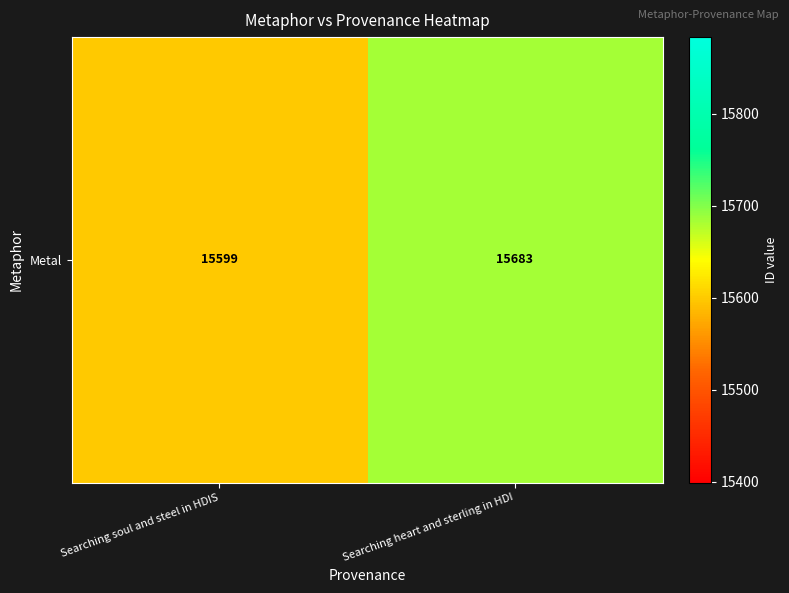

What is the maximum value shown in the chart?

15683